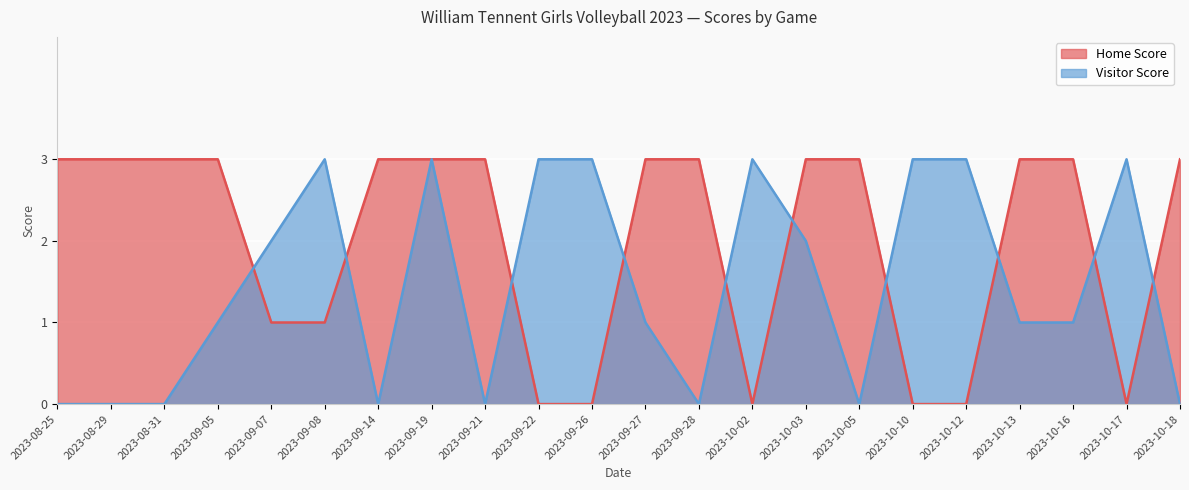

What is the difference between the highest and lowest values at 2023-10-05?

3